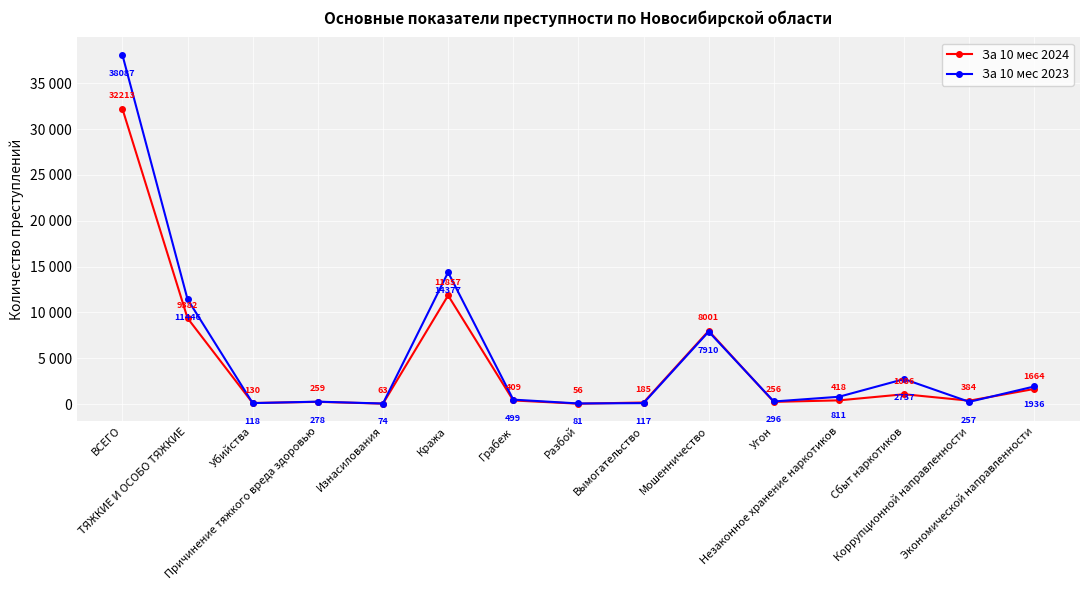

What position from the left is Убийства?

3